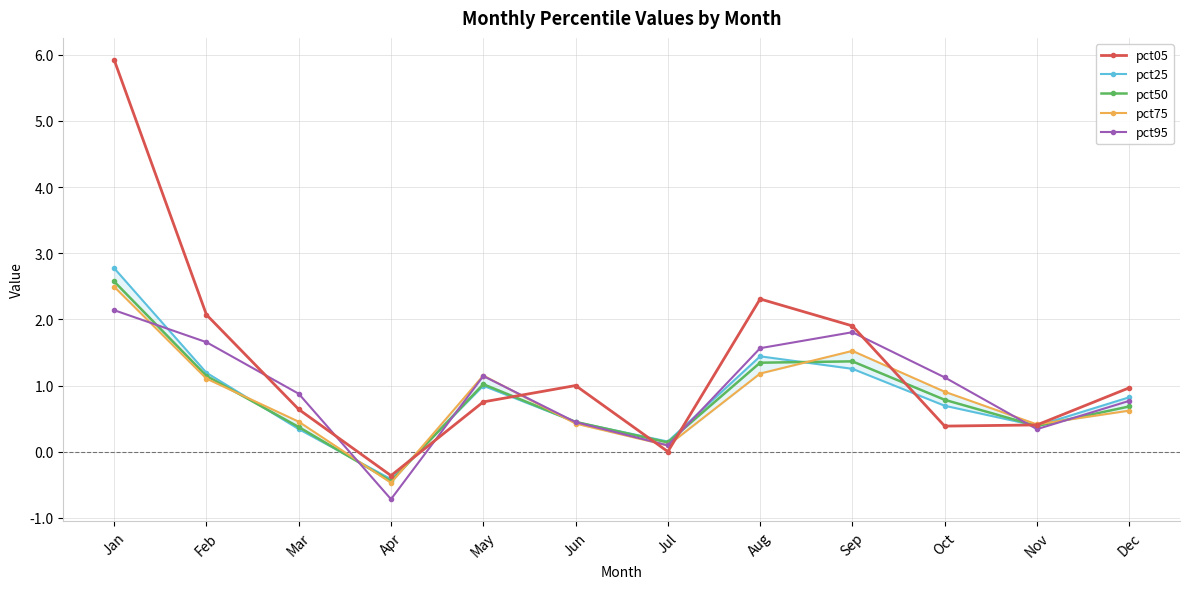

After their last crossing, which series has the higher values: pct05 or pct75?

pct05